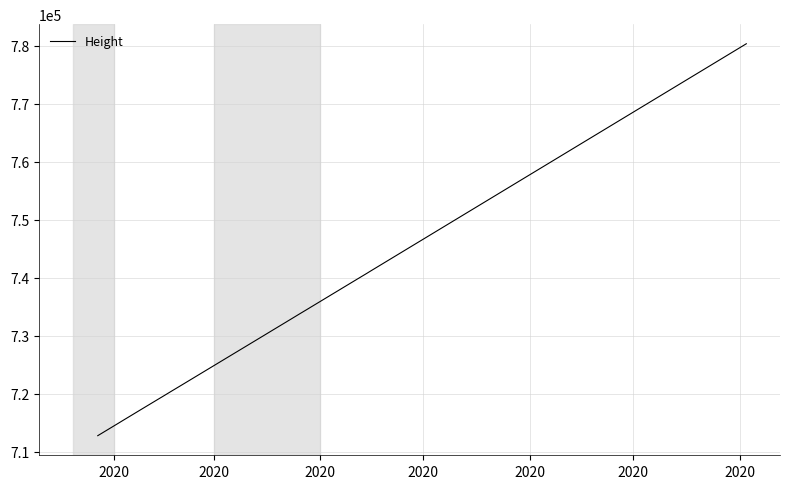

What is the maximum value shown in the chart?

780329